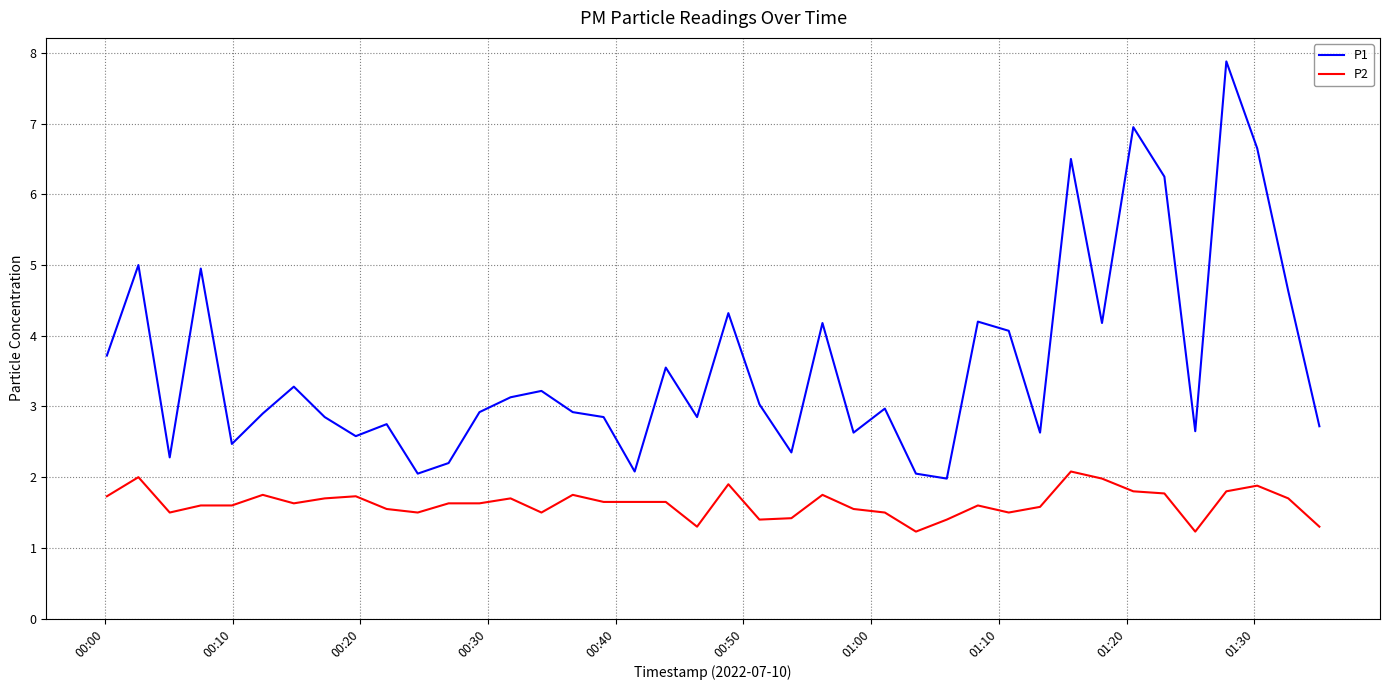

What is the greatest value displayed?

7.9